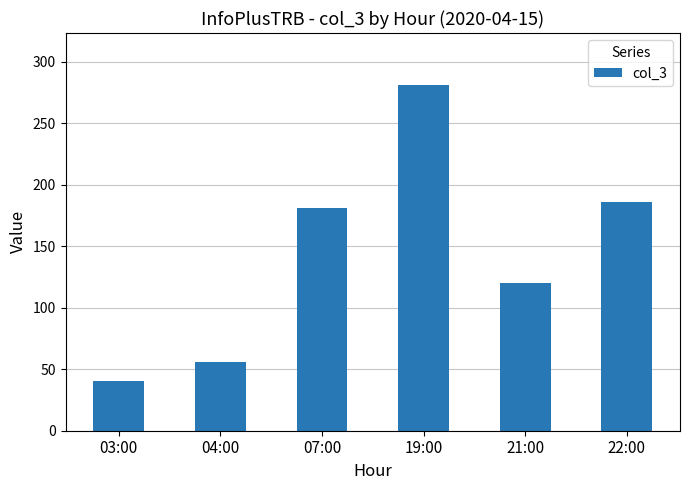

What position from the left is 07:00?

3